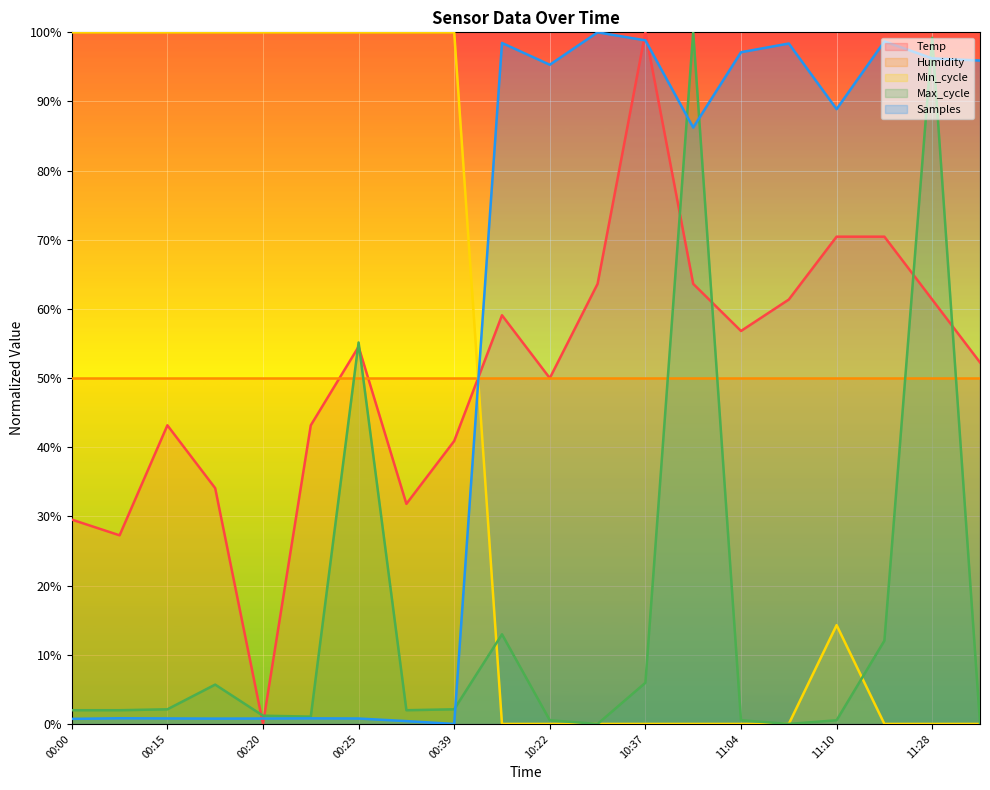

True or false: Max_cycle and Temp cross at least once.

True